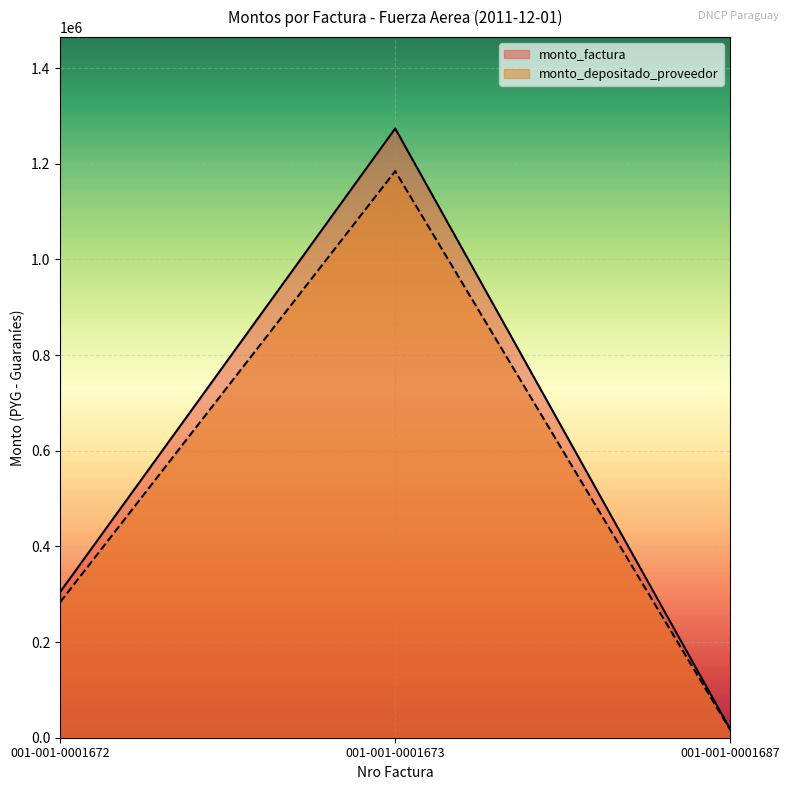

Count the number of categories in the chart.

3